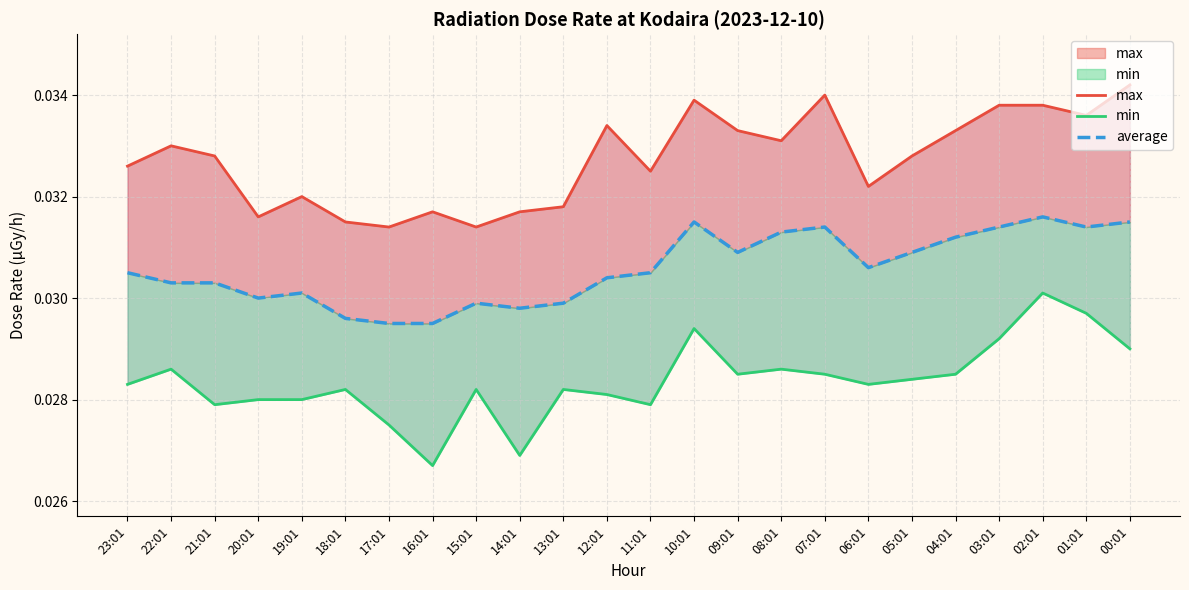

At which category is the sum across all series the highest?

02:01